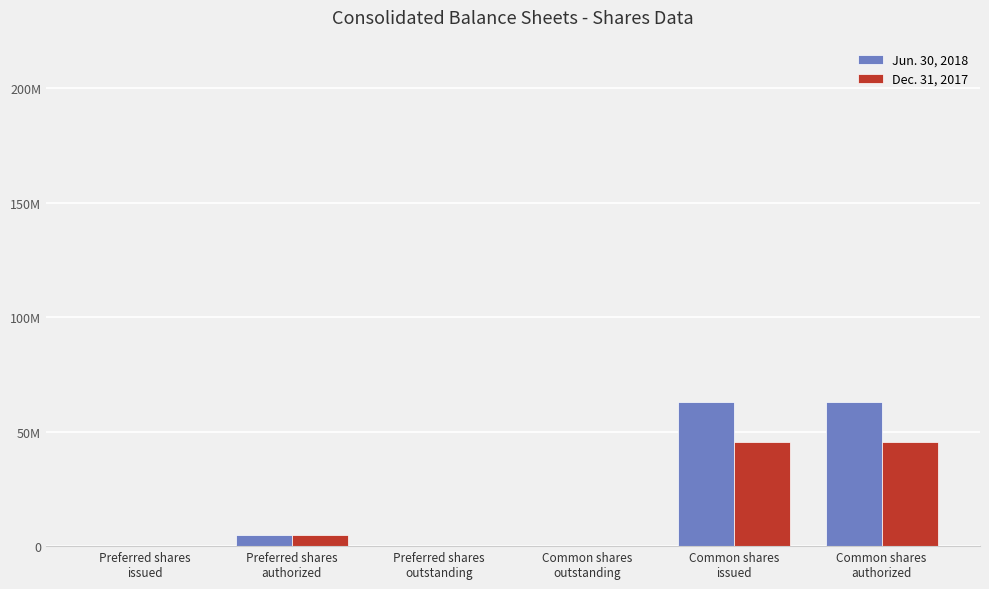

Are the bars grouped side by side (vs. stacked)?

Yes